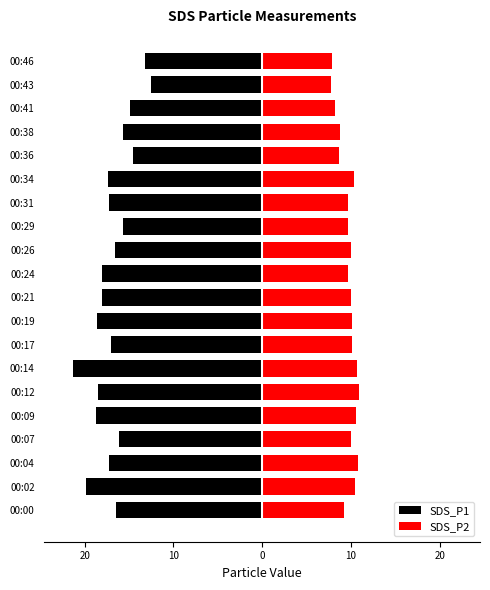

Rank the series by their average value, from lowest to highest.

SDS_P1, SDS_P2